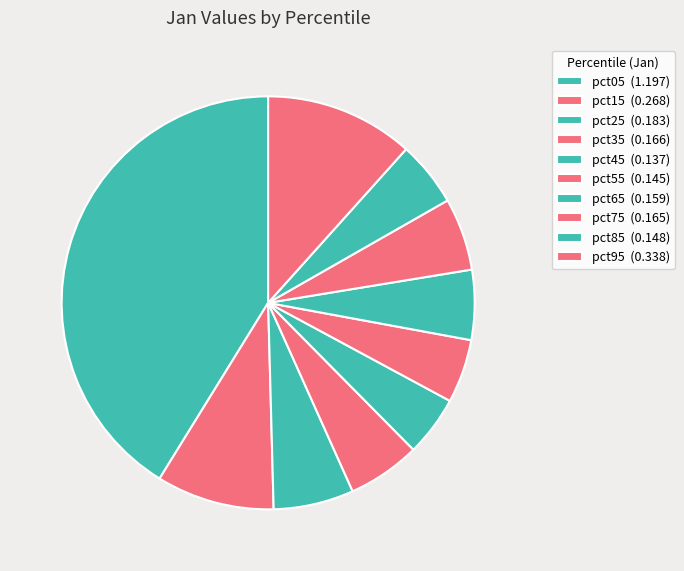

What percentage is the pct25 slice, to the nearest percent?

6%